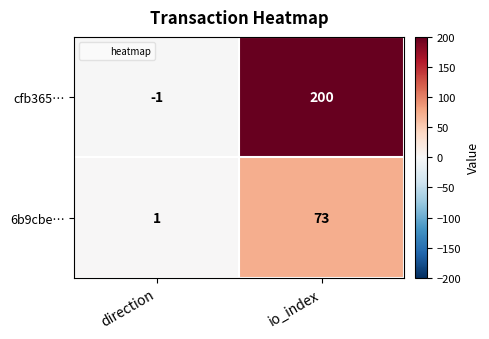

What is the sum of the cfb365… values at io_index and direction?

199